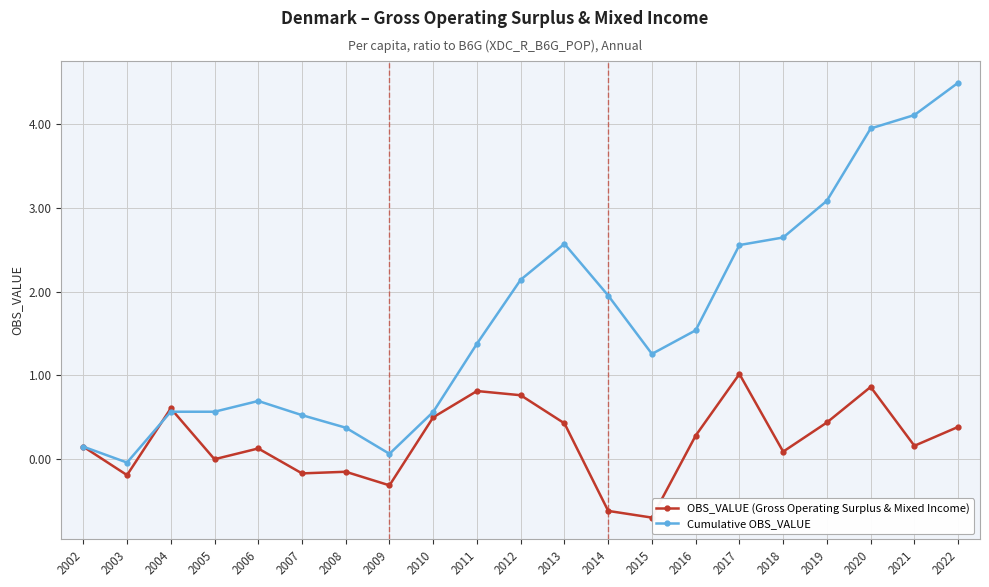

Which category has the highest value across all series?

2022